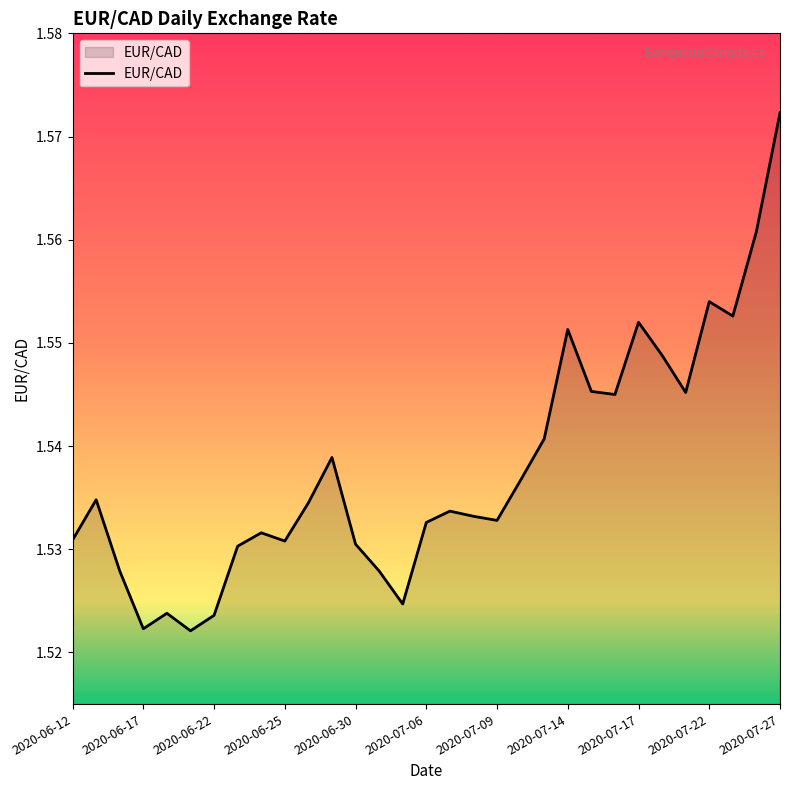

At which category does the data reach its first local valley?

2020-06-17